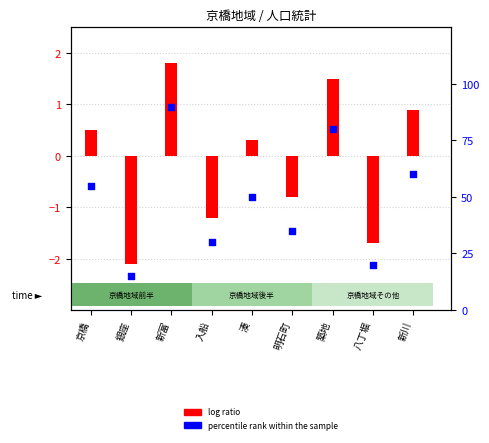

Approximately how many times larger is the value at 明石町 compared to 新川?

0.6